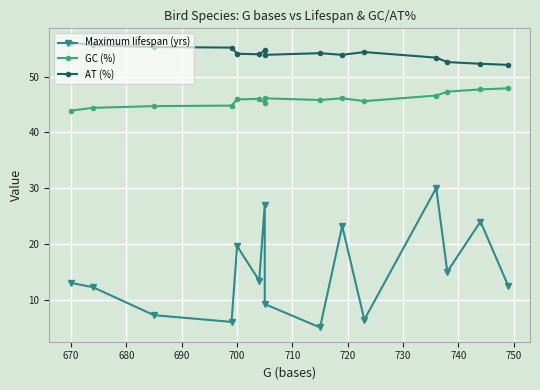

How many values in the AT (%) series exceed 54?

8